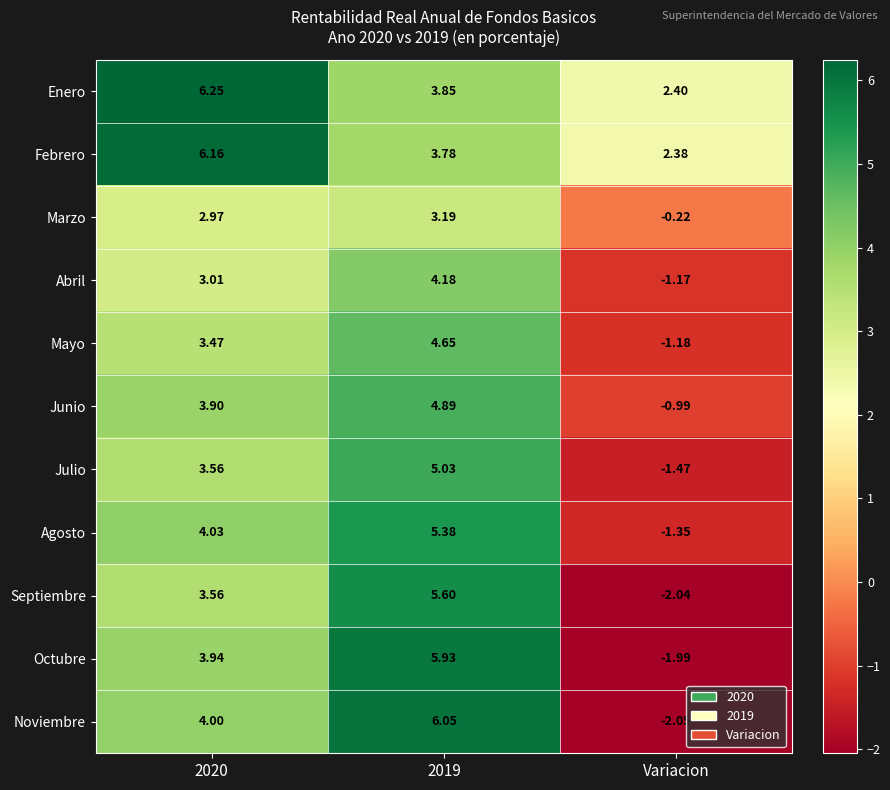

Between 2020 and Variacion, which series saw the biggest shift?

Noviembre